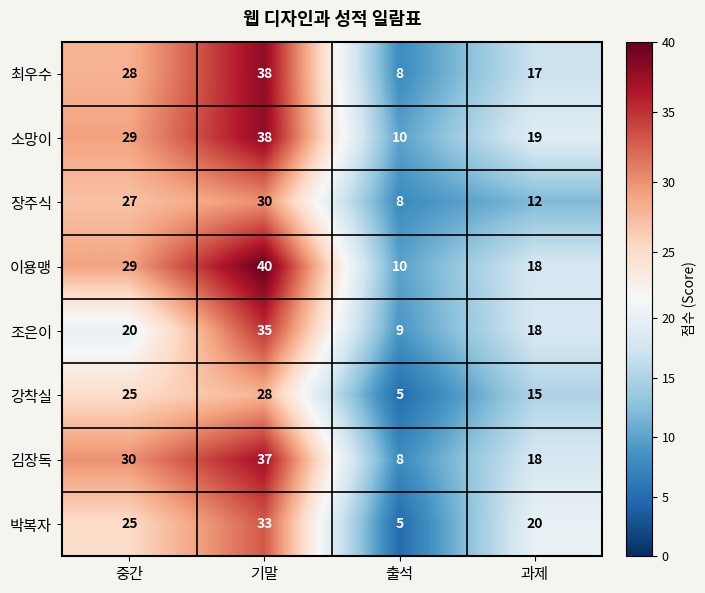

What is the minimum value shown in the chart?

5